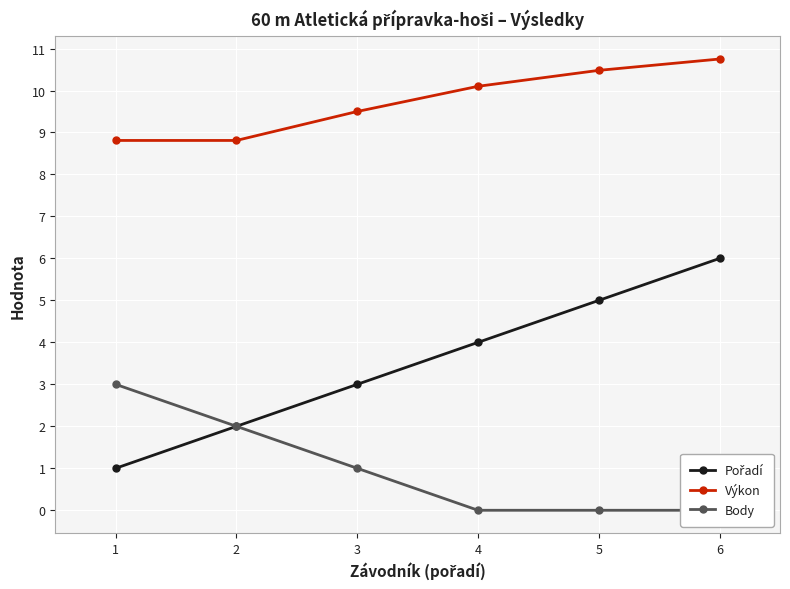

What is the difference between the second highest and second lowest values in the Body series?

2.0